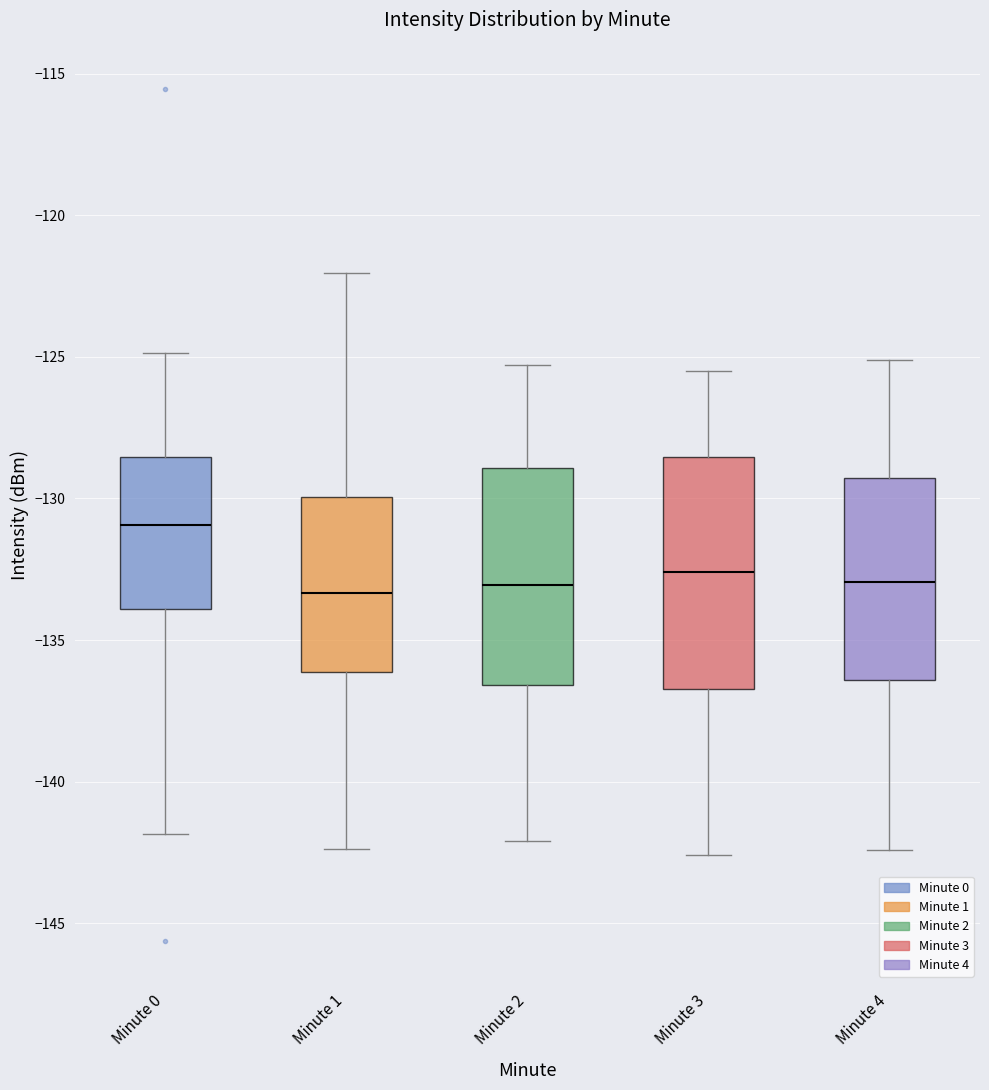

Reading left to right, transcribe this box plot: for each box, give where its median line is, the range the box spans, and where its two whiskers end, as read against the y-axis. The values are not printed on the chart, so give them approximately, as read against the axis.

Minute 0: median -131.0, box -134.0 to -128.5, whiskers -142.0 to -125.0
Minute 1: median -133.5, box -136.0 to -130.0, whiskers -142.5 to -122.0
Minute 2: median -133.0, box -136.5 to -129.0, whiskers -142.0 to -125.5
Minute 3: median -132.5, box -136.5 to -128.5, whiskers -142.5 to -125.5
Minute 4: median -133.0, box -136.5 to -129.5, whiskers -142.5 to -125.0